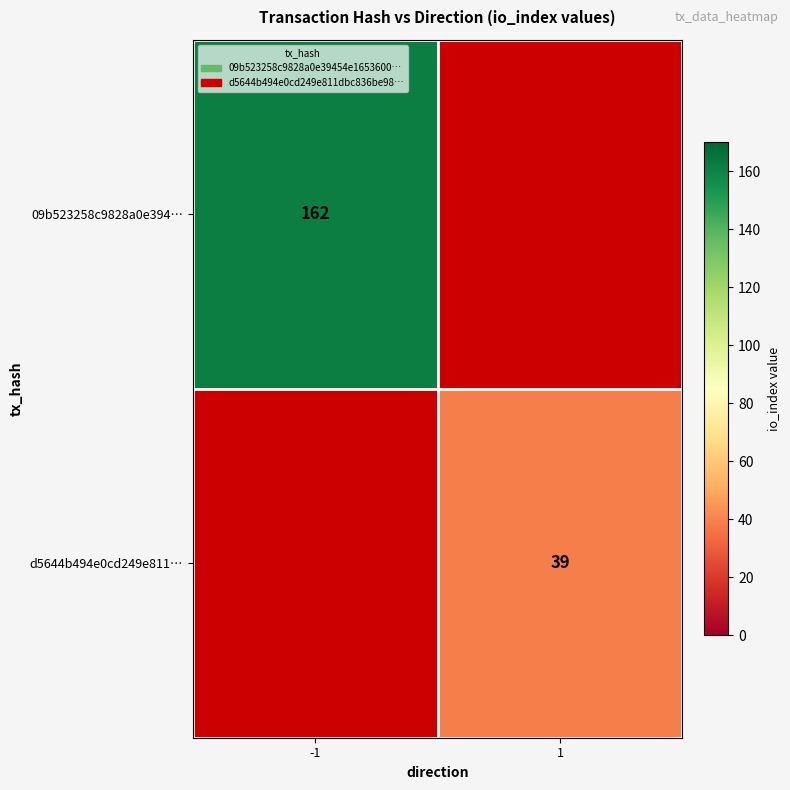

Is the value of 09b523258c9828a0e394… at -1 greater than the value of d5644b494e0cd249e811… at 1?

Yes